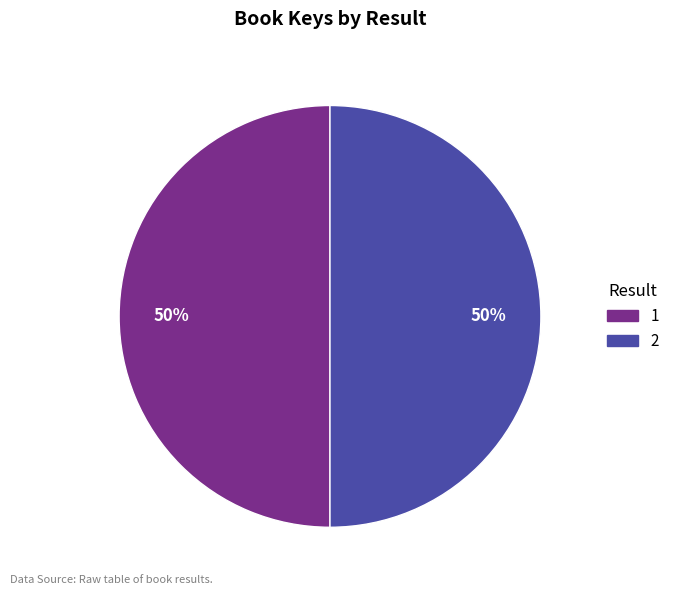

What is the ratio of the value at 2 to the value at 1?

1.0